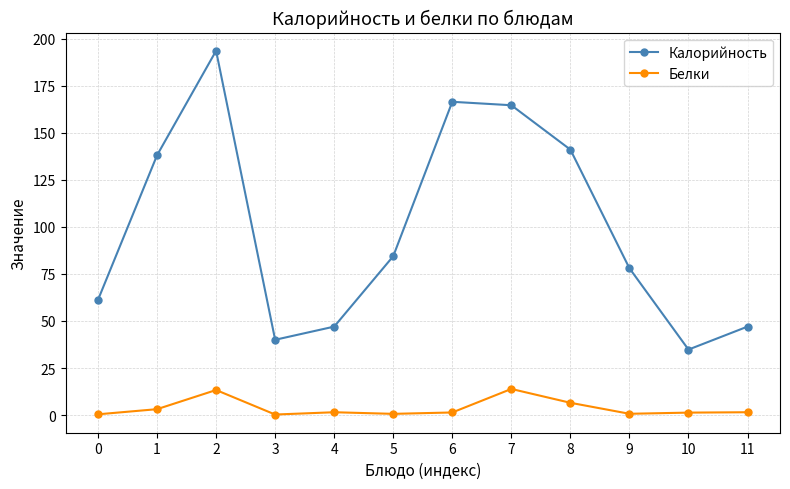

True or false: Калорийность and Белки intersect in this chart.

False